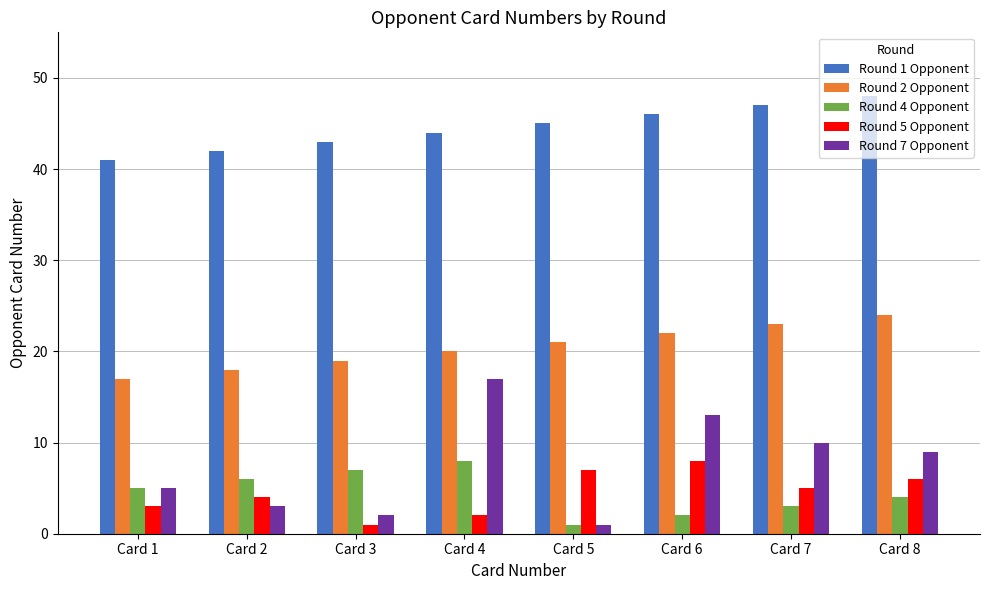

True or false: Round 4 Opponent has a value of 3 at Card 7.

True